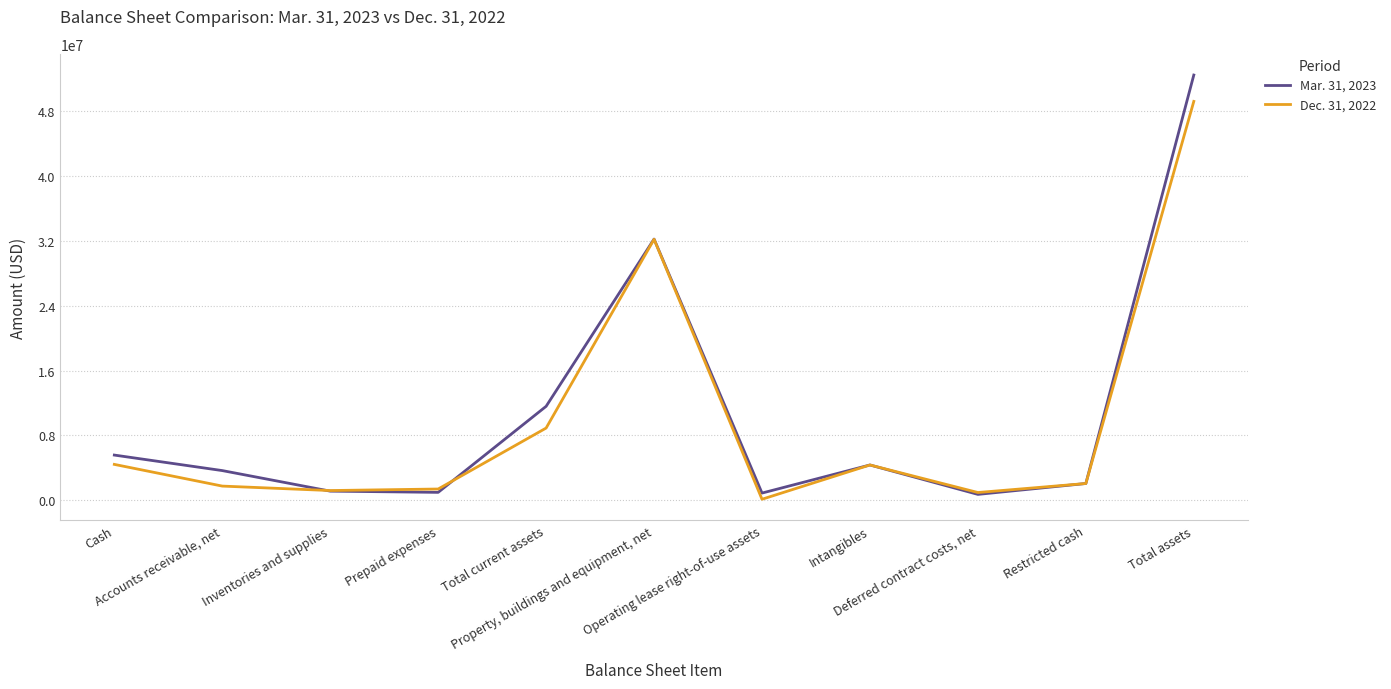

Which series has the widest spread of values?

Mar. 31, 2023